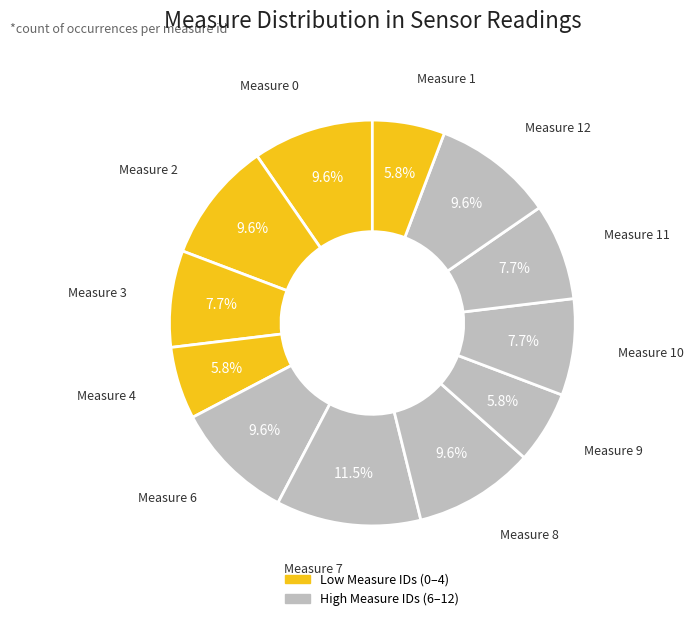

Which slice is the smallest?

4